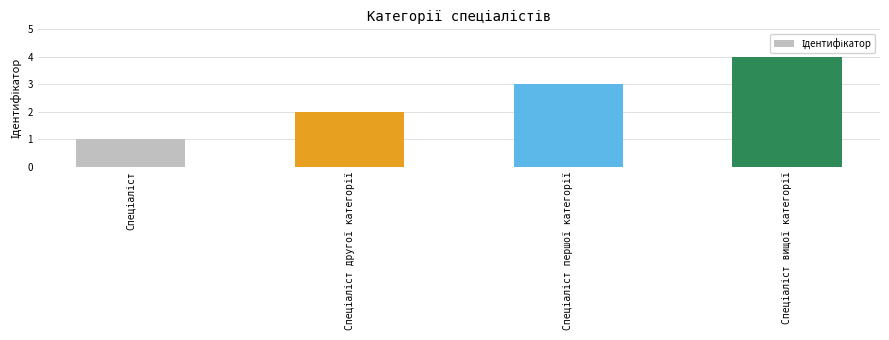

What is the maximum value shown in the chart?

4